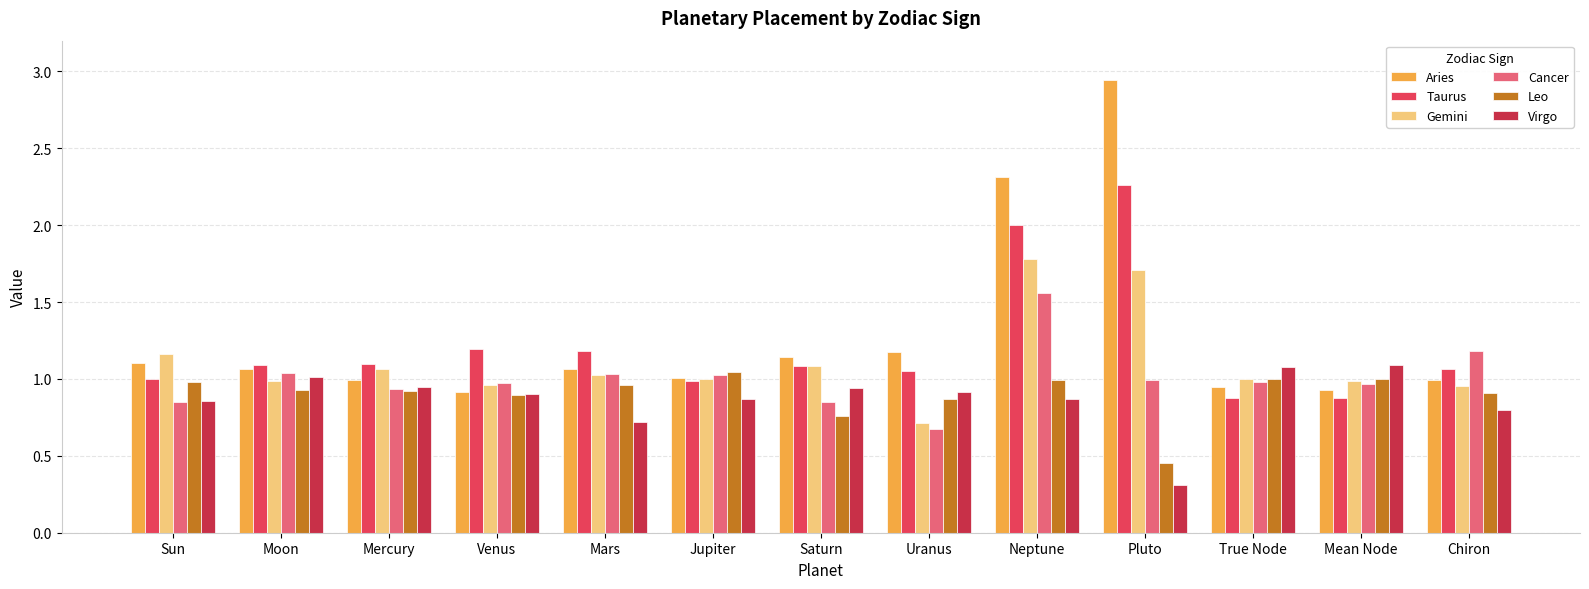

Which series has the largest total across all categories?

Aries